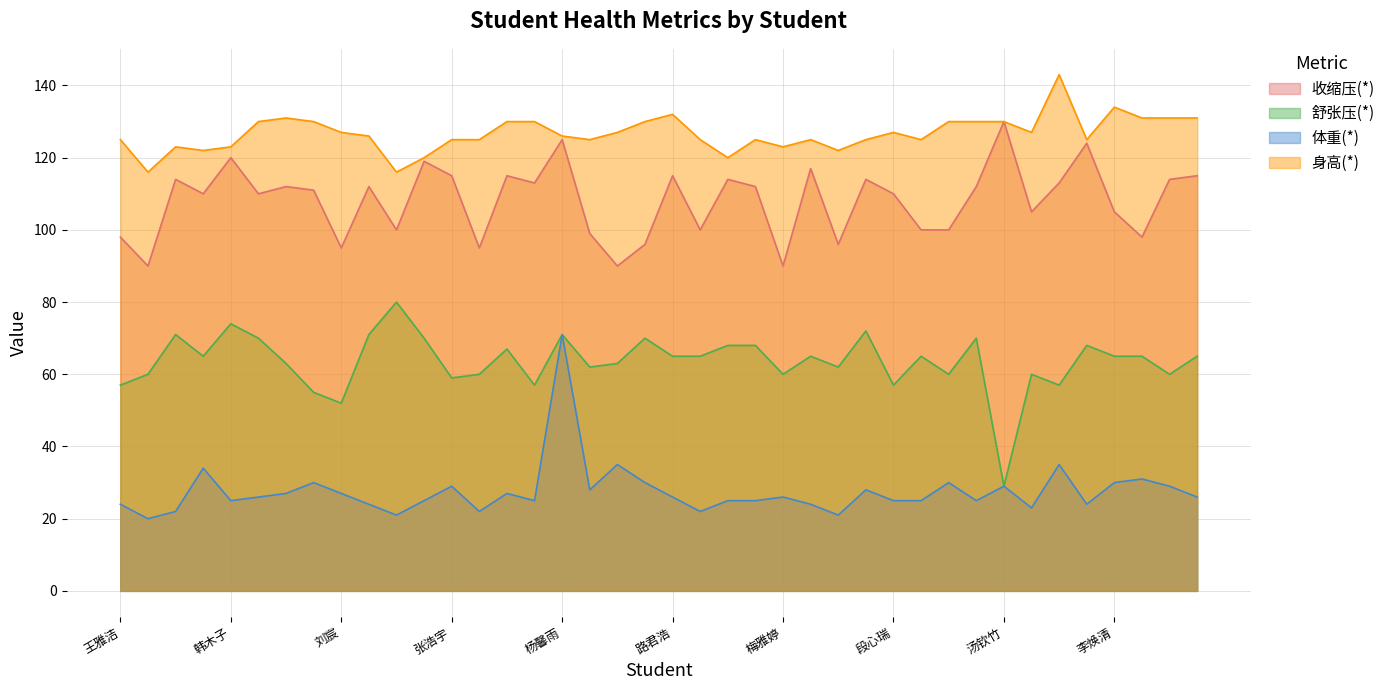

At which label does 身高(*) reach its minimum?

徐高俊